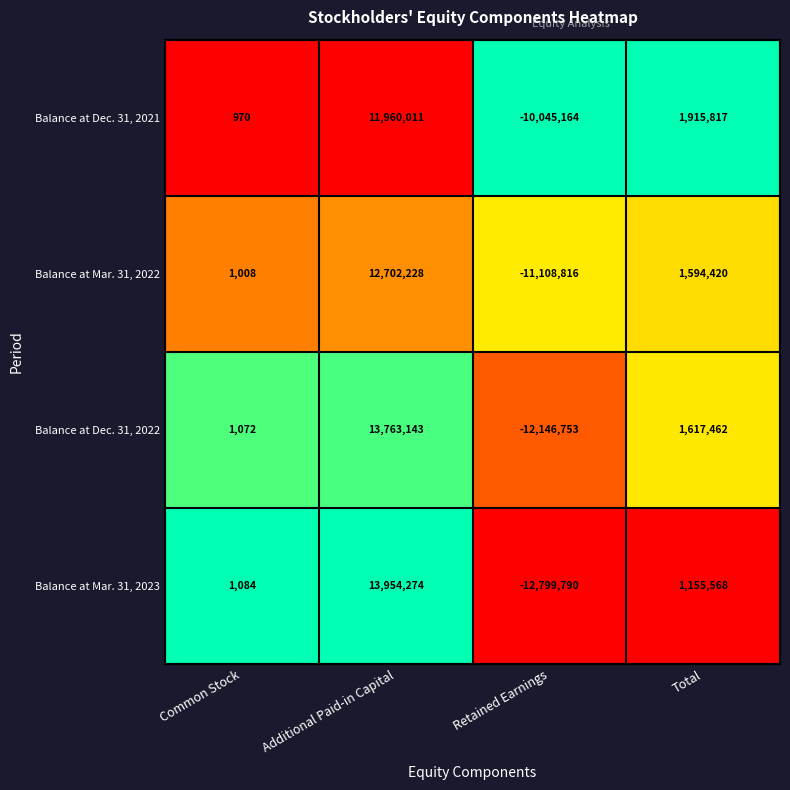

True or false: Balance at Dec. 31, 2022 has a value of 1806 at Common Stock.

False